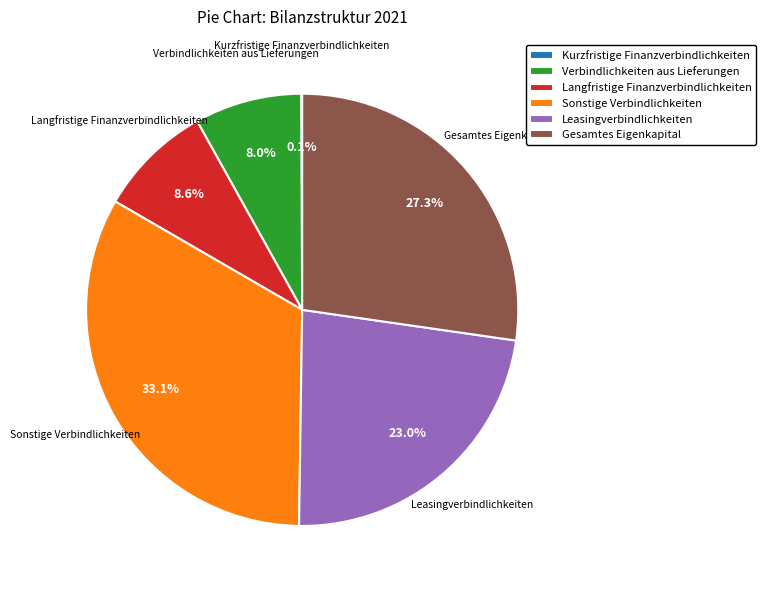

Which category has the biggest portion of the pie?

Sonstige Verbindlichkeiten